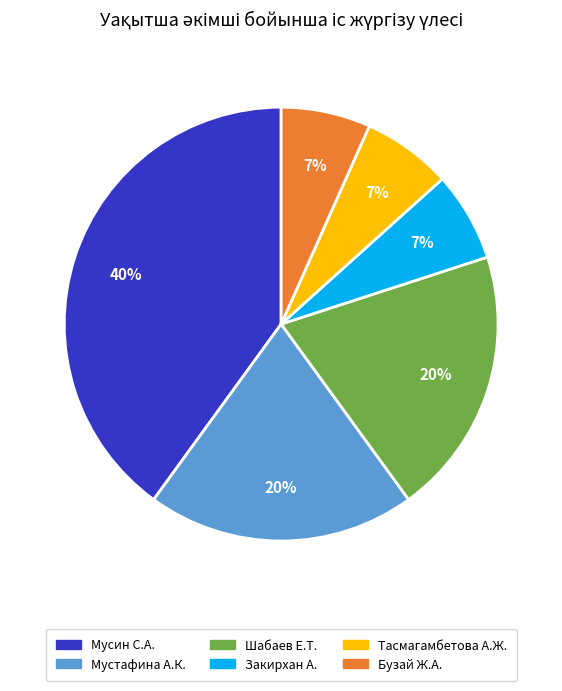

Which has a higher value, Закирхан А. or Шабаев Е.Т.?

Шабаев Е.Т.